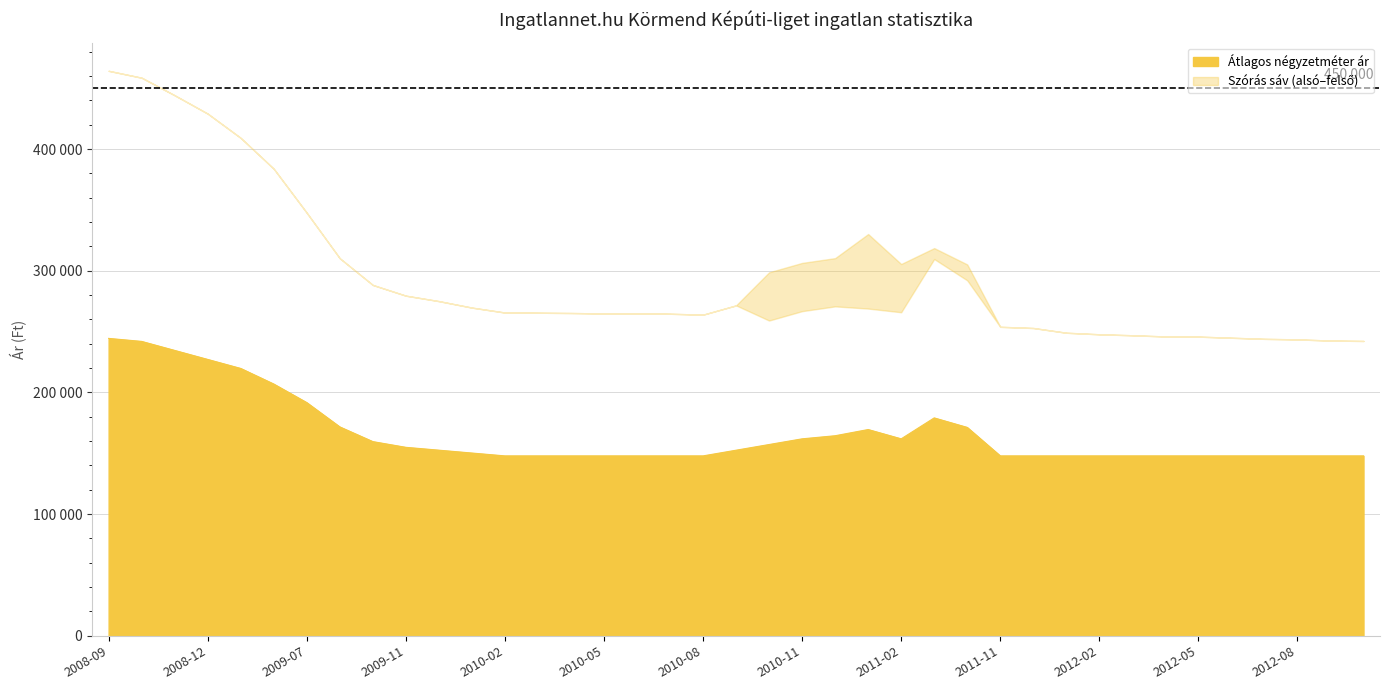

Reading left to right, what are all the values shown in this chart?

Átlagos négyzetméter ár: 2008-09=244444	2008-10=241975	2008-11=234568	2008-12=227160	2009-05=219752	2009-06=206943	2009-07=191676	2009-09=171714	2009-10=159624	2009-11=154929	2009-12=152582	2010-01=150234	2010-02=147887	2010-03=147887	2010-04=147887	2010-05=147887	2010-06=147887	2010-07=147887	2010-08=147887	2010-09=152559	2010-10=157231	2010-11=161903	2010-12=164450	2011-01=169543	2011-02=161903	2011-03=179105	2011-05=171293	2011-11=147887	2011-12=147887	2012-01=147887	2012-02=147887	2012-03=147887	2012-04=147887	2012-05=147887	2012-06=147887	2012-07=147887	2012-08=147887	2012-09=147887	2012-10=147887
Szórás alsó határ: 2008-09=464354	2008-10=458684	2008-11=444238	2008-12=429164	2009-05=409209	2009-06=383865	2009-07=347674	2009-09=310291	2009-10=288361	2009-11=279555	2009-12=275081	2010-01=269754	2010-02=265693	2010-03=265540	2010-04=265310	2010-05=264929	2010-06=265005	2010-07=264700	2010-08=263942	2010-09=271579	2010-10=259117	2010-11=266834	2010-12=270765	2011-01=268961	2011-02=265940	2011-03=309661	2011-05=292152	2011-11=253969	2011-12=252992	2012-01=249092	2012-02=247818	2012-03=247020	2012-04=246031	2012-05=245899	2012-06=244983	2012-07=244074	2012-08=243622	2012-09=242659	2012-10=242340
Szórás felső határ: 2008-09=464354	2008-10=458684	2008-11=444238	2008-12=429164	2009-05=409209	2009-06=383865	2009-07=347674	2009-09=310291	2009-10=288361	2009-11=279555	2009-12=275081	2010-01=269754	2010-02=265693	2010-03=265540	2010-04=265310	2010-05=264929	2010-06=265005	2010-07=264700	2010-08=263942	2010-09=271579	2010-10=298761	2010-11=306478	2010-12=310409	2011-01=330213	2011-02=305584	2011-03=318669	2011-05=305238	2011-11=253969	2011-12=252992	2012-01=249092	2012-02=247818	2012-03=247020	2012-04=246031	2012-05=245899	2012-06=244983	2012-07=244074	2012-08=243622	2012-09=242659	2012-10=242340